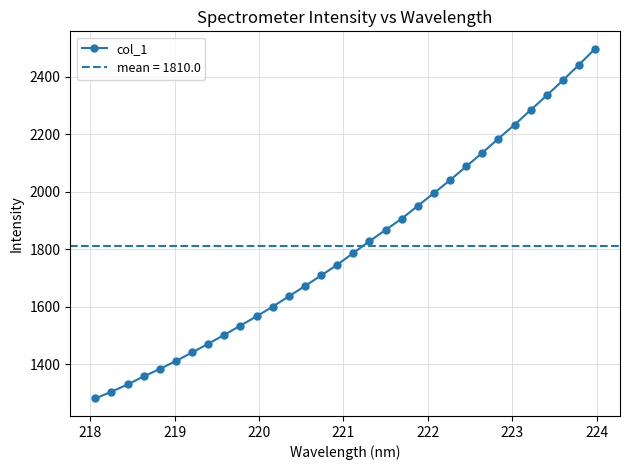

What is the value of the col_1 point at the 9th from the left?

1503.0